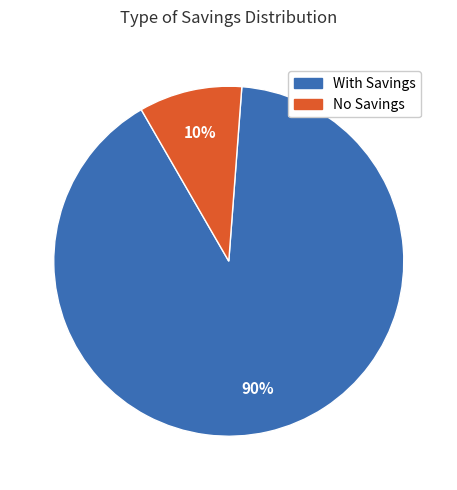

Count the number of slices in the pie.

2